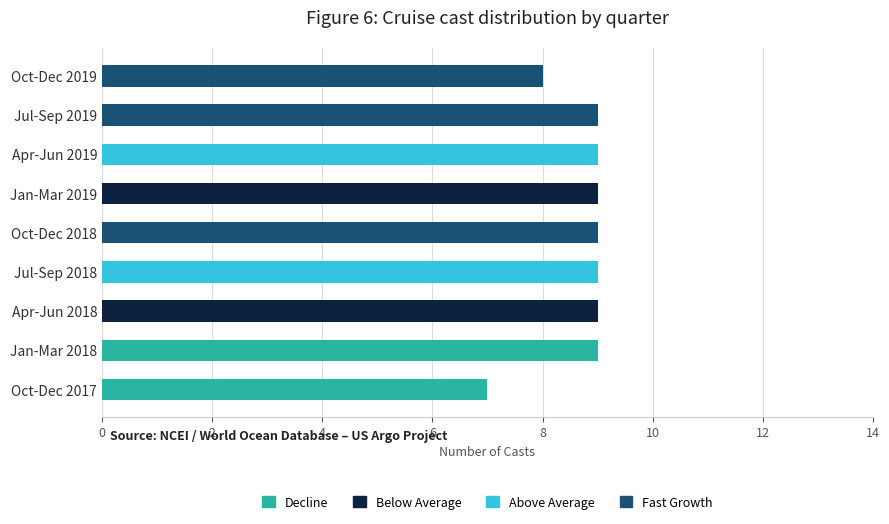

What is the total value across all series at Jul-Sep 2019?

9